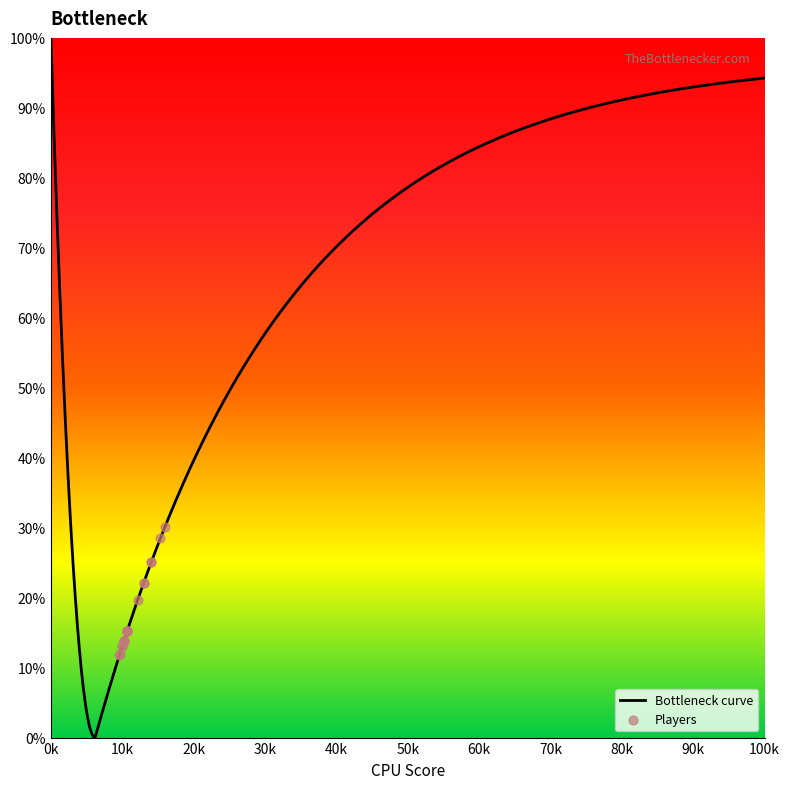

What is the maximum value for Bottleneck curve?

100.0